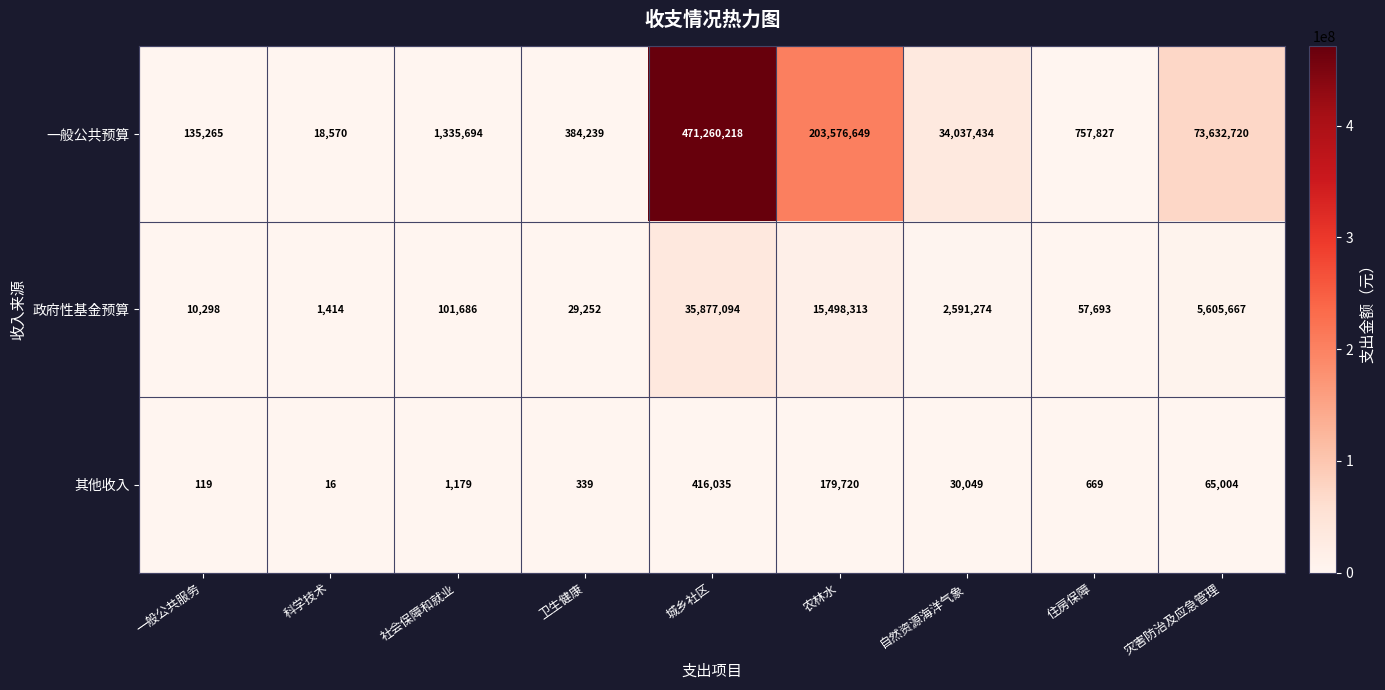

Reading right to left, what are all the values shown in this chart?

一般公共预算: 73632720	757827	34037434	203576649	471260218	384239	1335694	18570	135265
政府性基金预算: 5605667	57693	2591274	15498313	35877094	29252	101686	1414	10298
其他收入: 65004	669	30049	179720	416035	339	1179	16	119